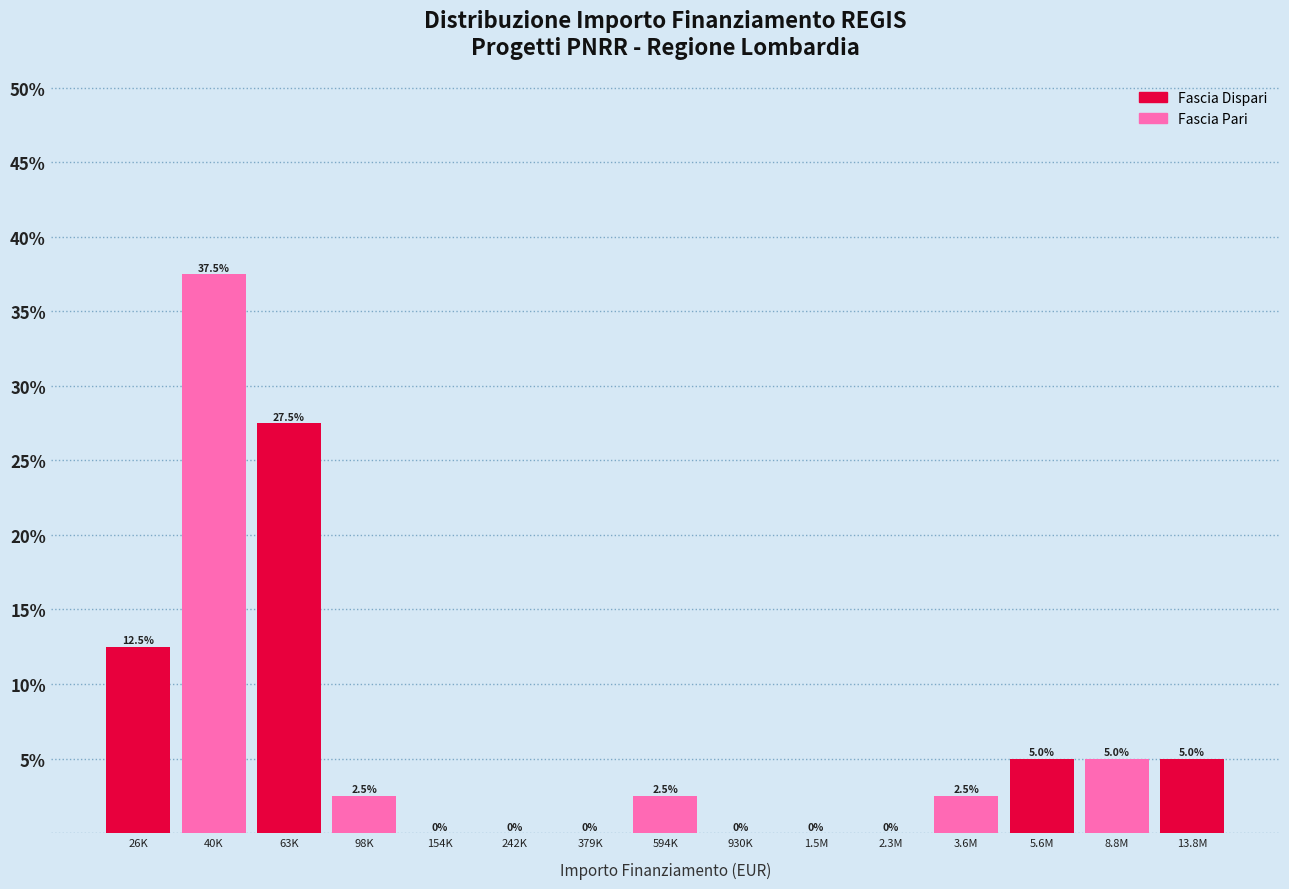

Reading left to right, extract all data points from this chart.

26K=12.5	40K=37.5	63K=27.5	98K=2.5	154K=0.0	242K=0.0	379K=0.0	594K=2.5	930K=0.0	1.5M=0.0	2.3M=0.0	3.6M=2.5	5.6M=5.0	8.8M=5.0	13.8M=5.0